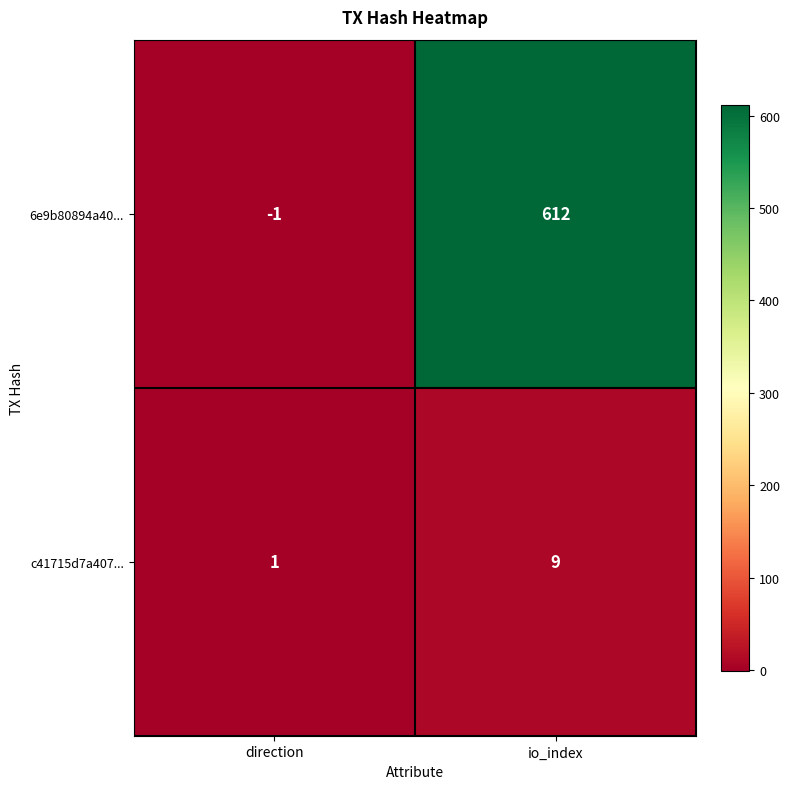

What is the sum of the c41715d7a407... values at direction and io_index?

10